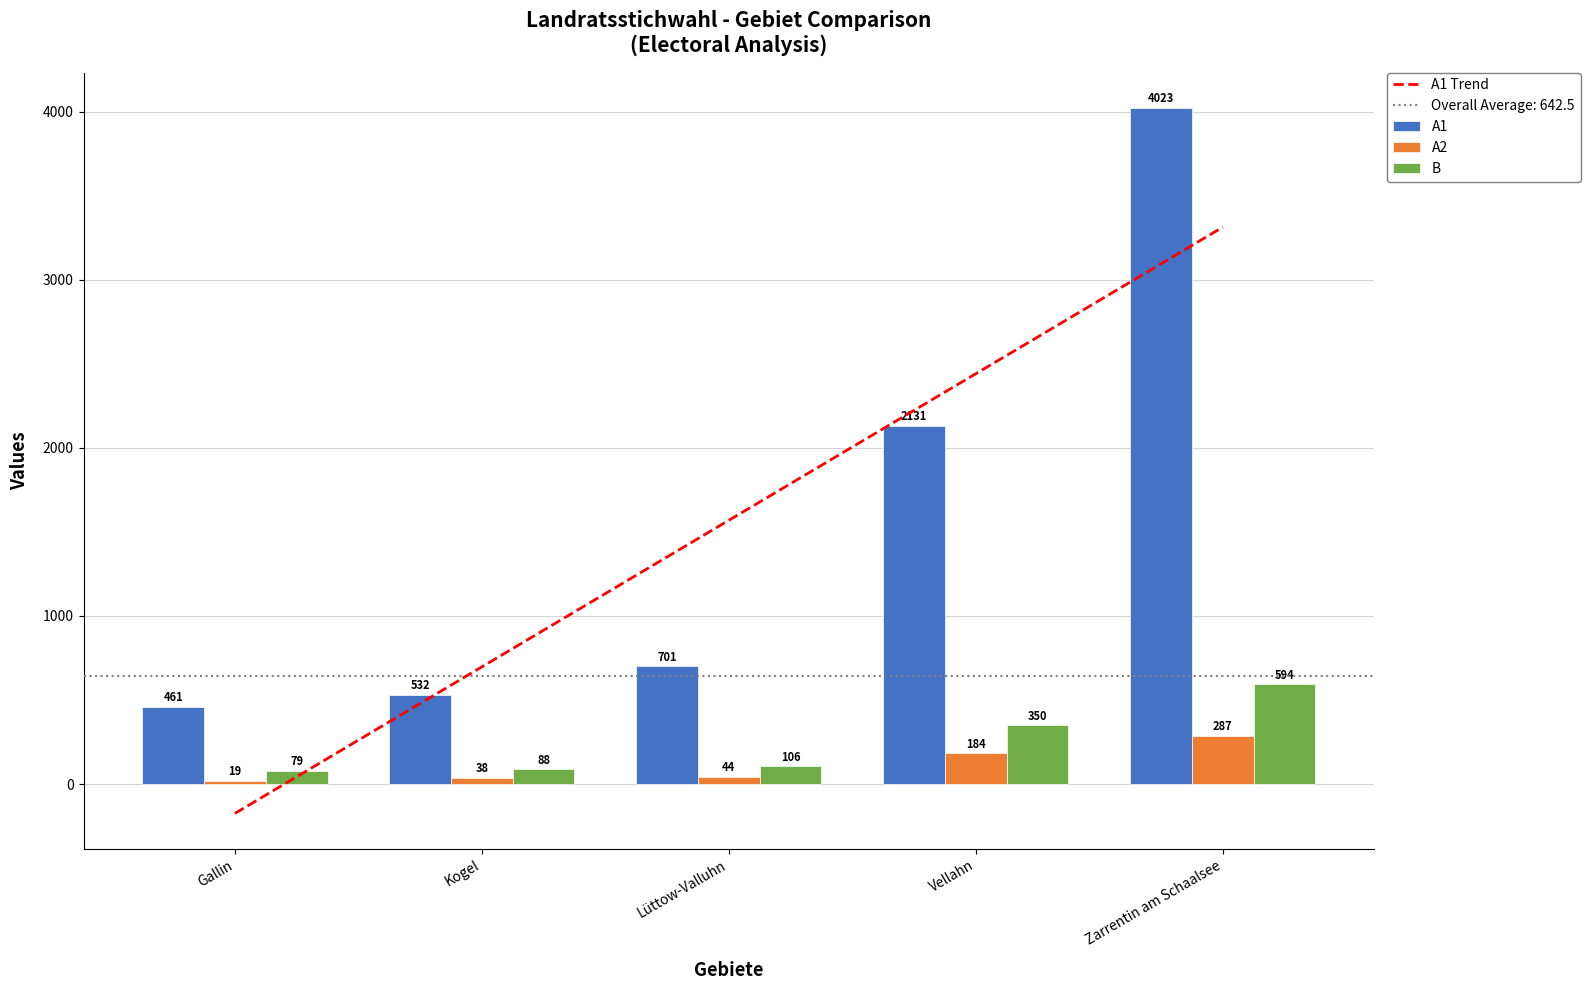

What value does the A1 series have at Vellahn?

2131